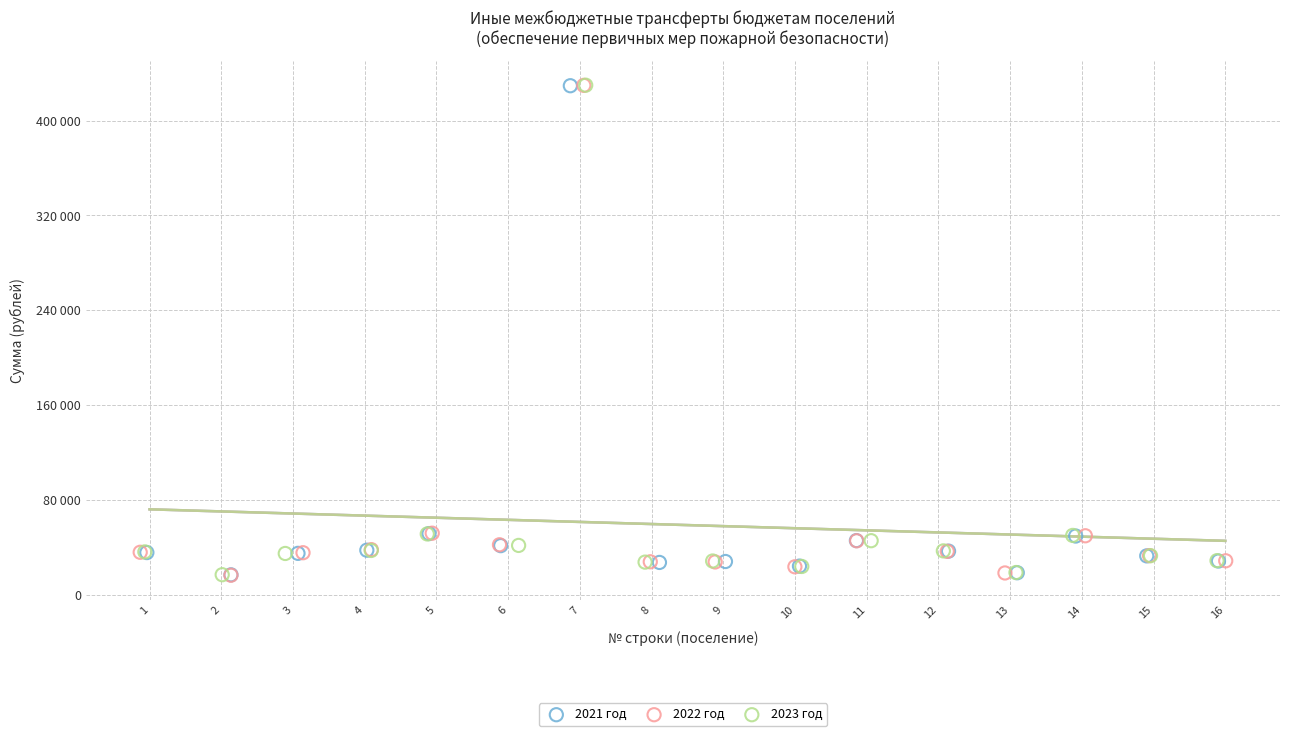

What are all the series names shown in the legend?

2021 год, 2022 год, 2023 год